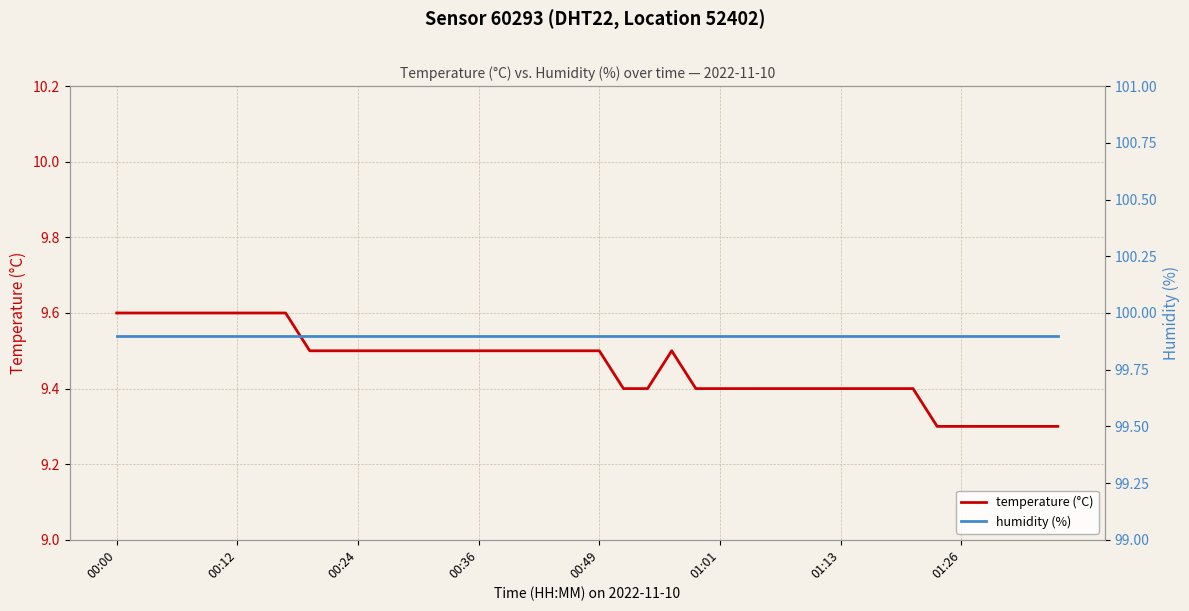

What is the difference between the maximum and minimum values in the temperature (°C) series?

0.3